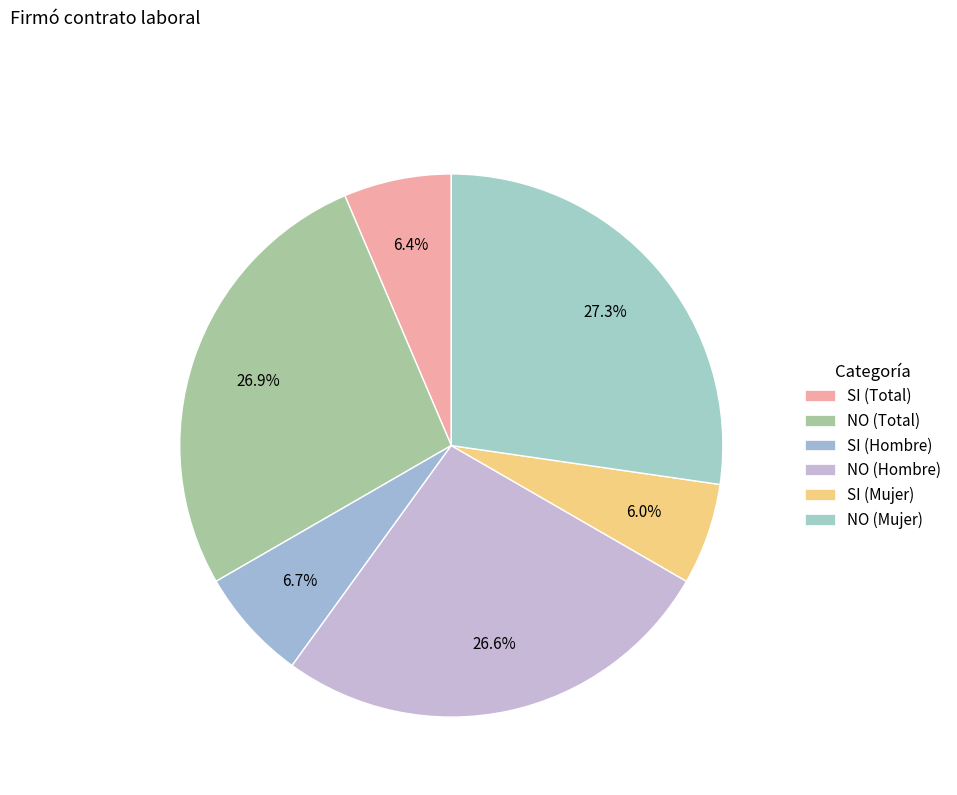

What percentage is the SI (Mujer) slice, to the nearest percent?

6%